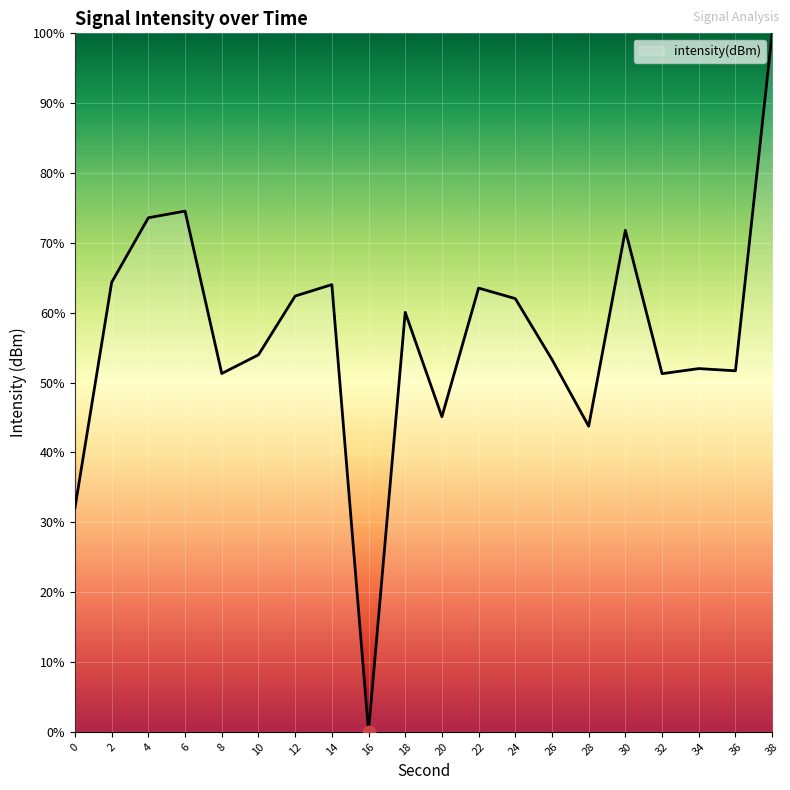

Between 28 and 26, which is larger?

26